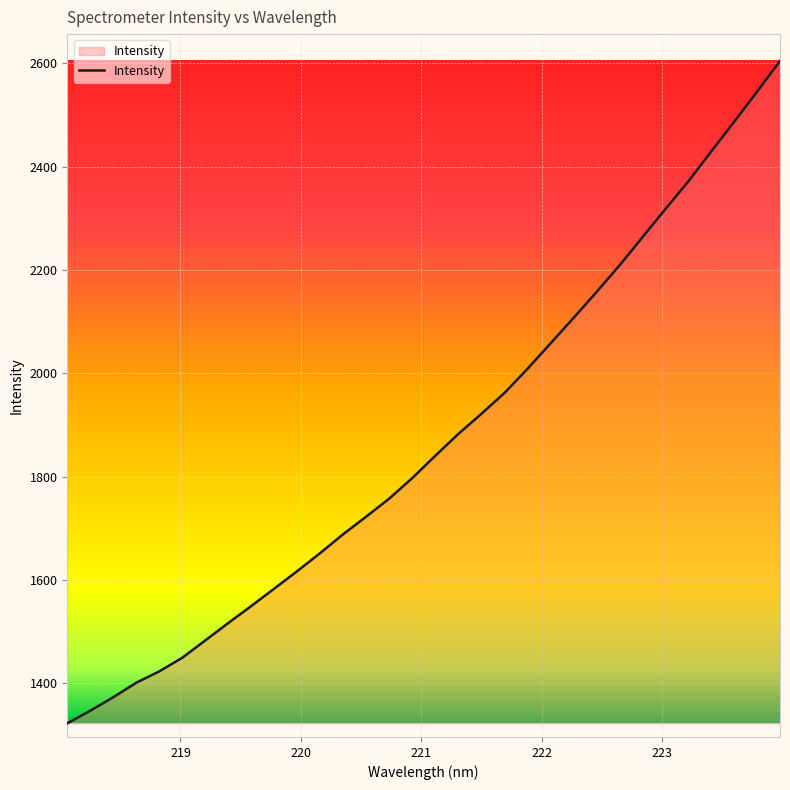

What is the difference between the second highest and minimum values?

1223.2